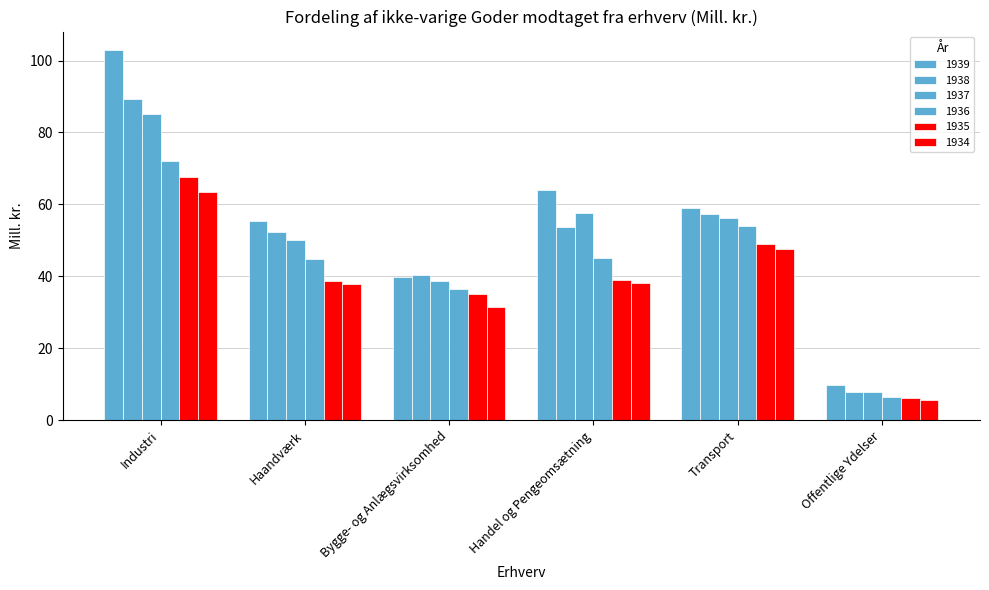

Is the value of 1937 at Offentlige Ydelser greater than the value of 1939 at Transport?

No